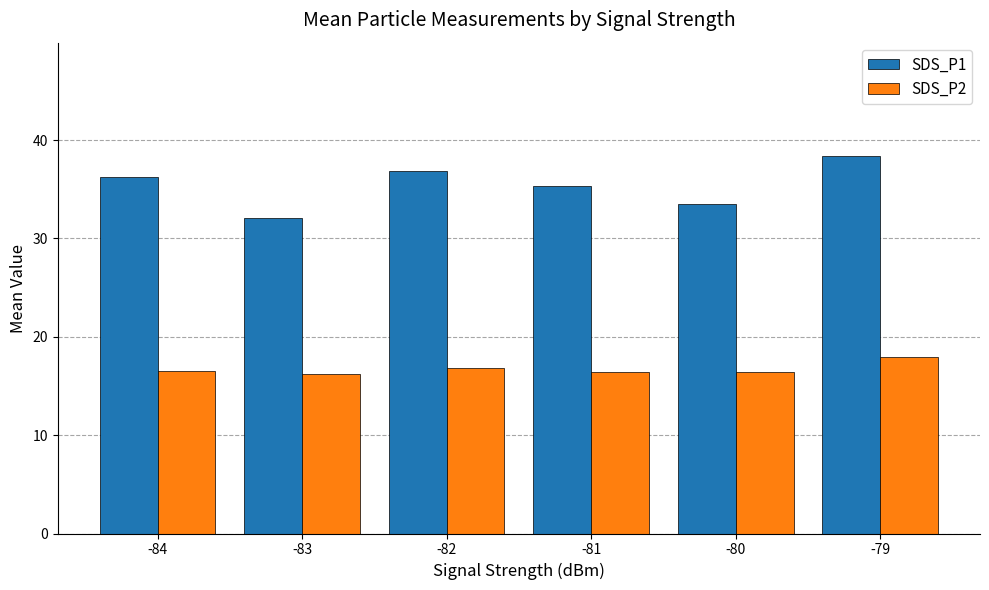

What is the total value across all series at -81?

51.8